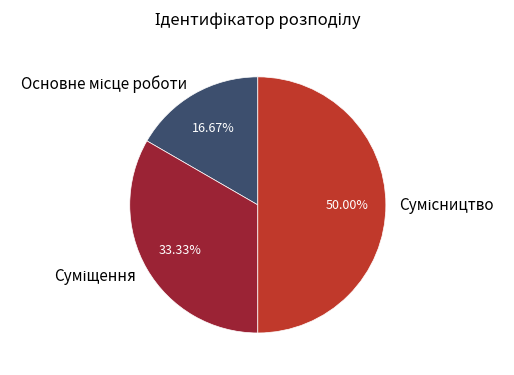

How many segments does this pie chart have?

3